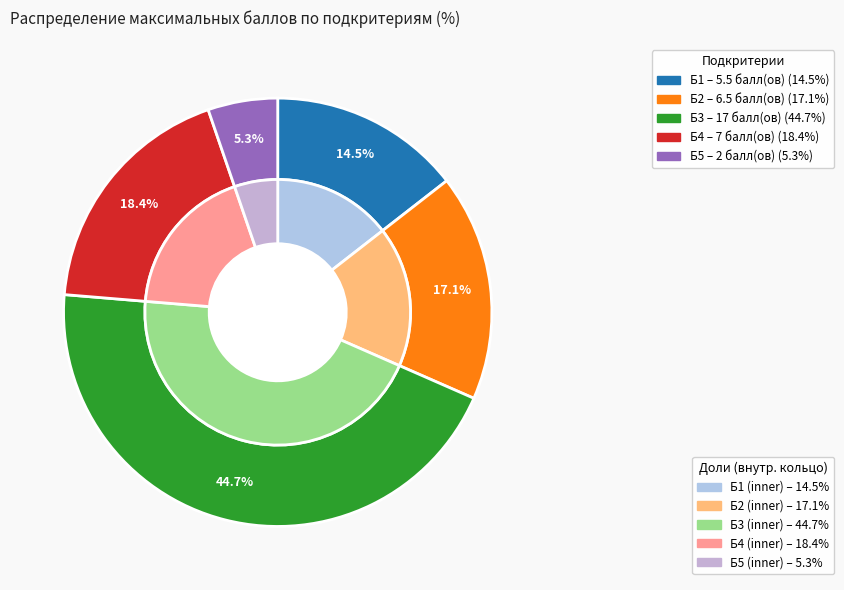

How many slices are in this pie chart?

5